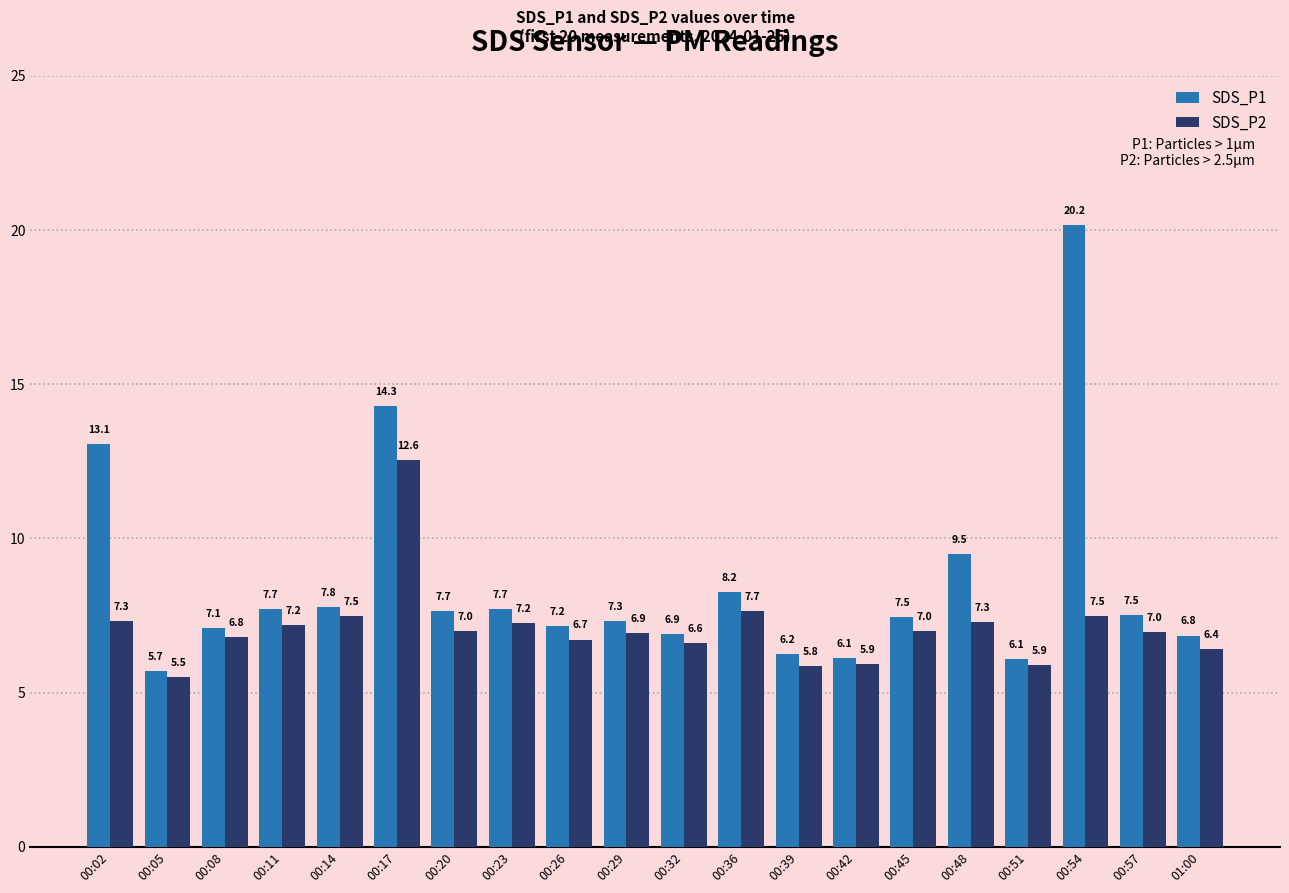

The value of SDS_P2 at 00:02 is 4.8. True or false?

False